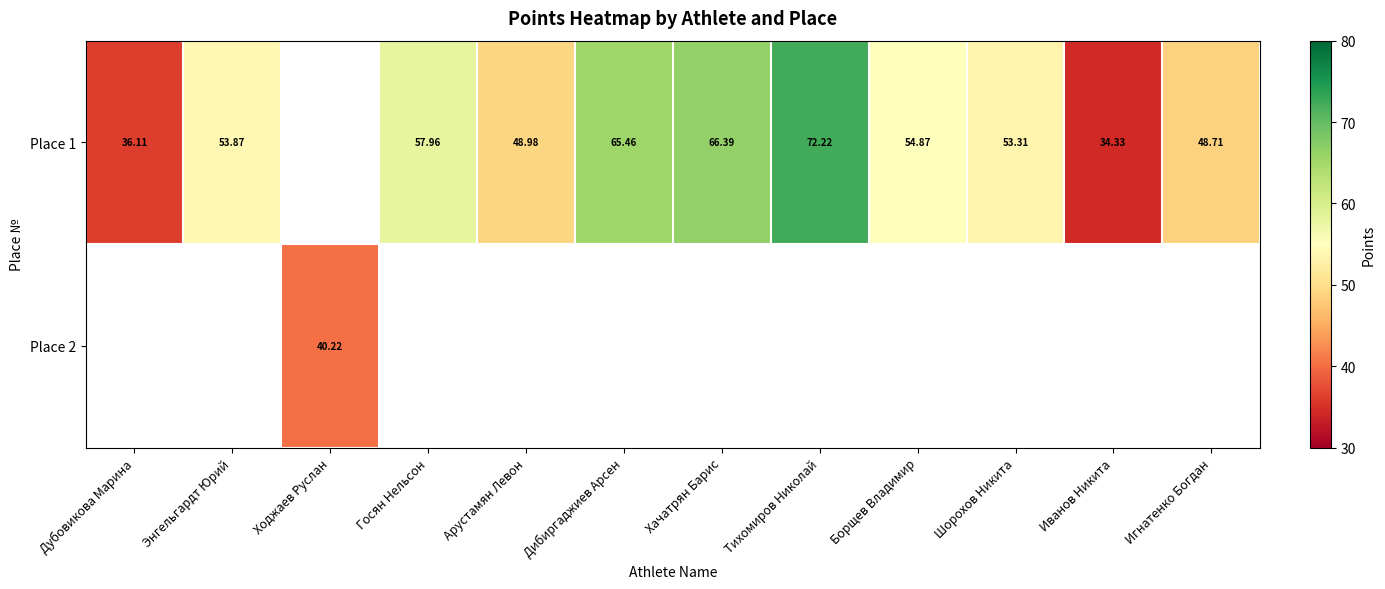

Which label corresponds to the smallest value in the chart?

Иванов Никита